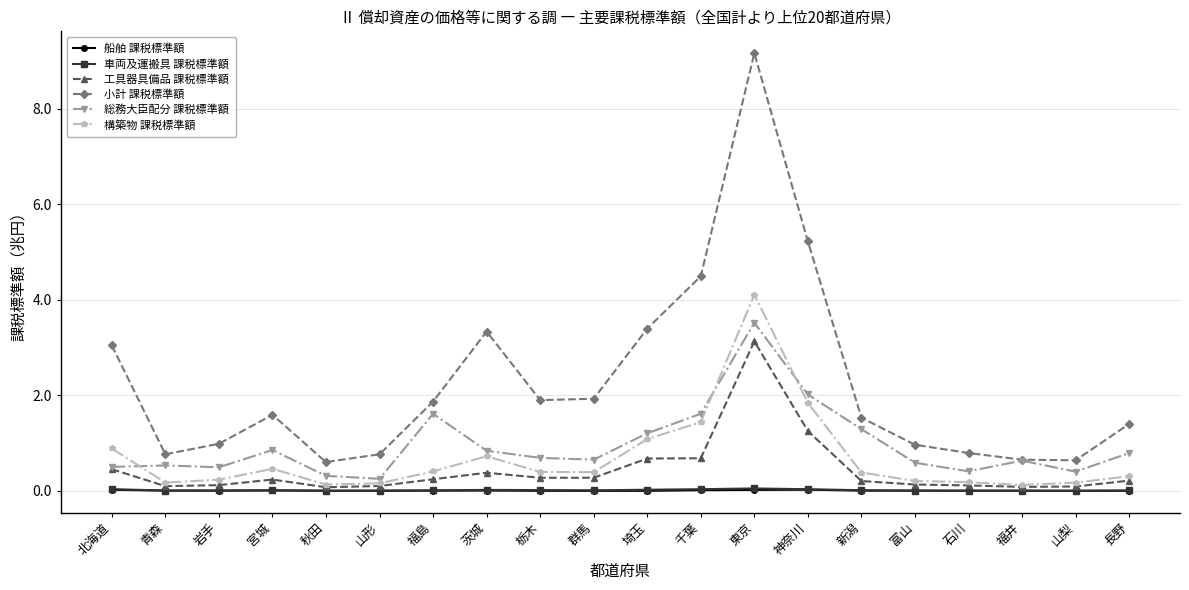

What is the value of the 構築物 課税標準額 point at the 11th from the left?

1.1